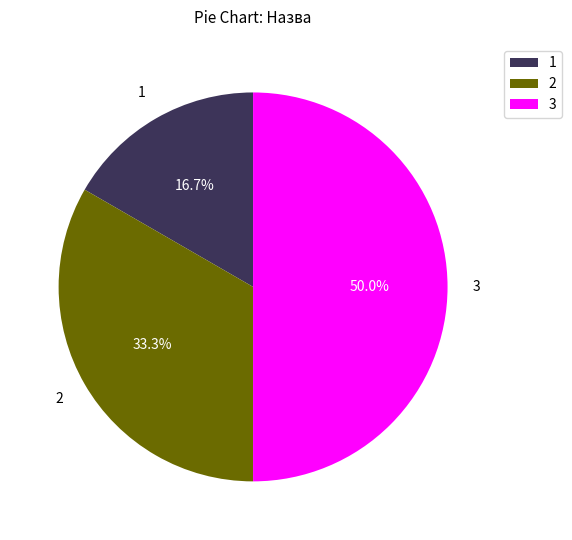

Does 1 account for over 50% of the chart?

No